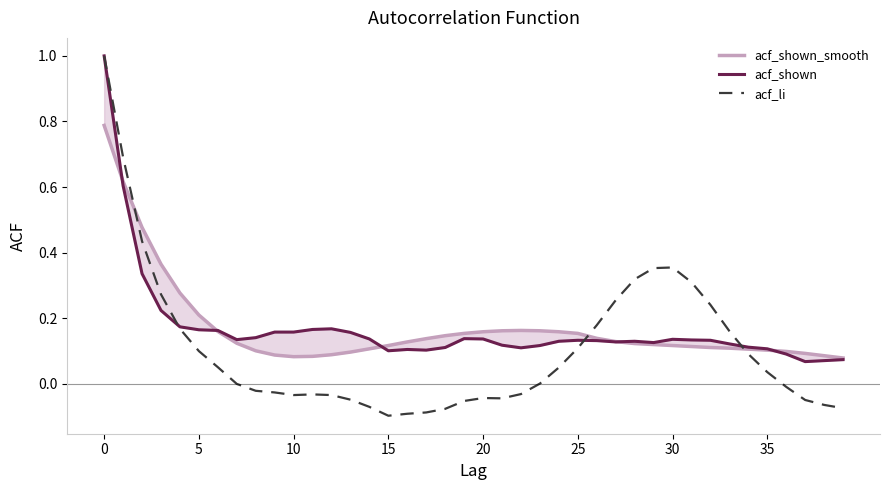

How many distinct data groups are displayed?

3